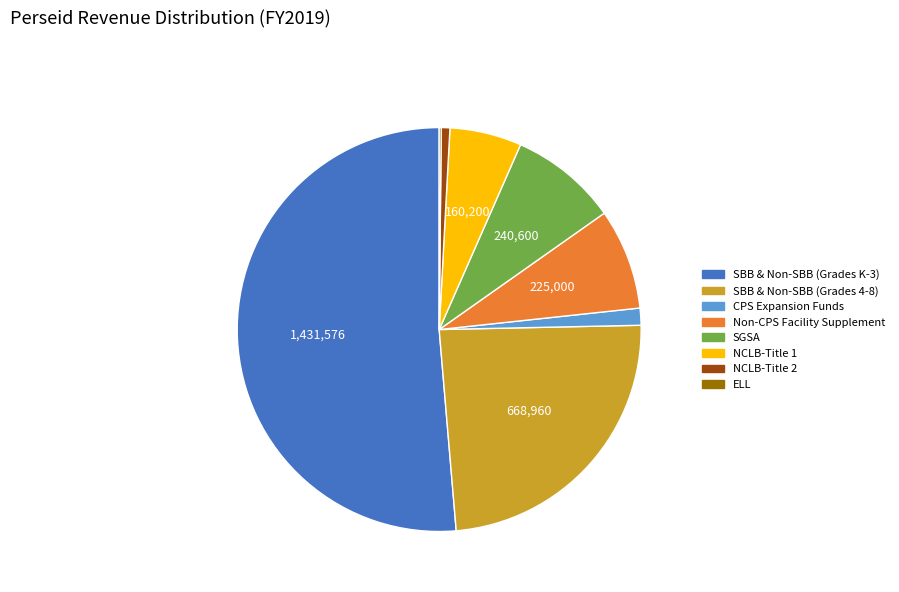

Is the sum of SGSA and SBB & Non-SBB (Grades 4-8) greater than half?

No